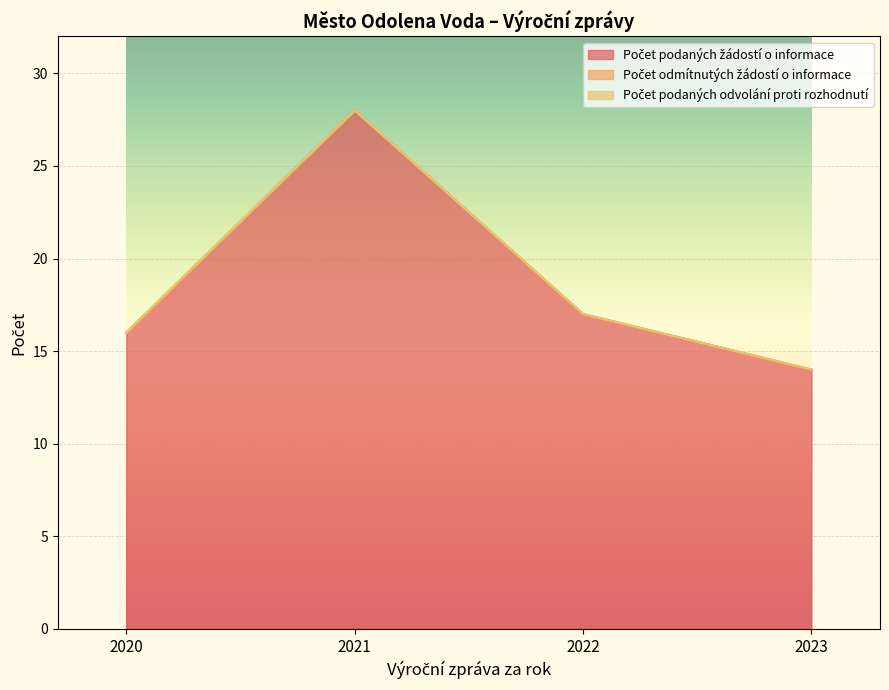

Reading left to right, transcribe all the data shown in this chart.

Počet podaných žádostí o informace: 2020=16	2021=28	2022=17	2023=14
Počet odmítnutých žádostí o informace: 2020=0	2021=0	2022=0	2023=0
Počet podaných odvolání proti rozhodnutí: 2020=0	2021=0	2022=0	2023=0